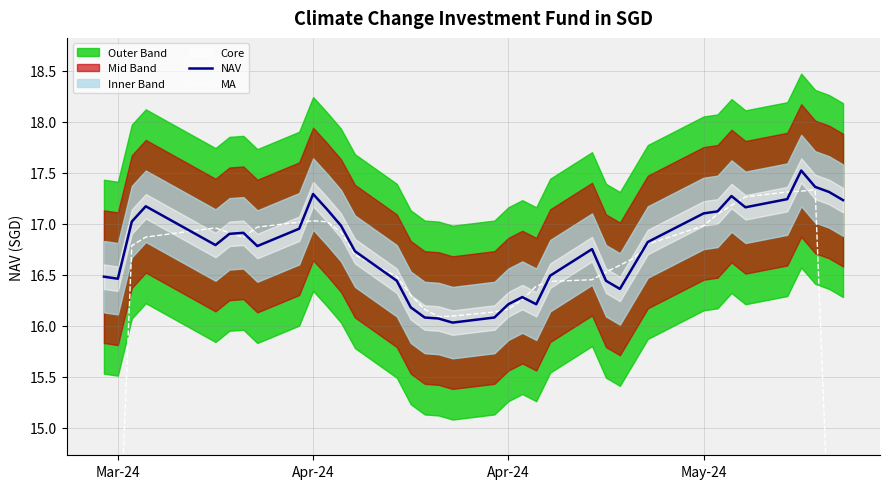

What is the highest value of the NAV series?

17.5